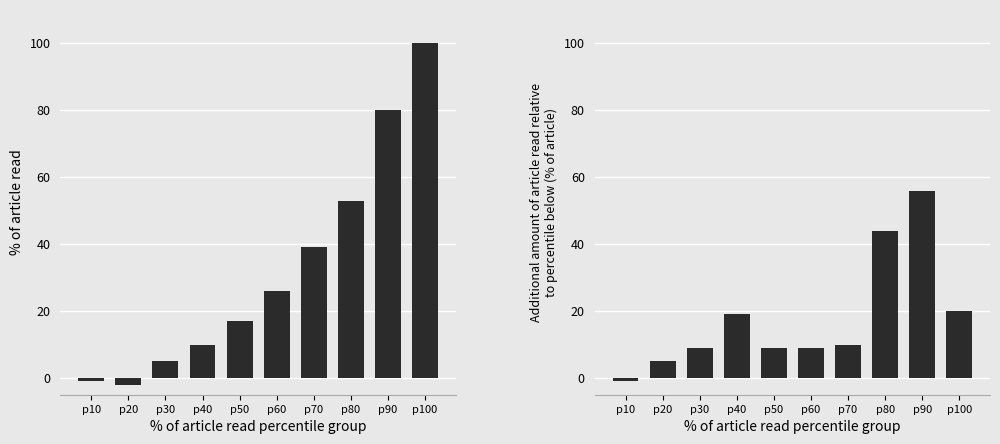

Which series has the largest range (max minus min)?

% of article read